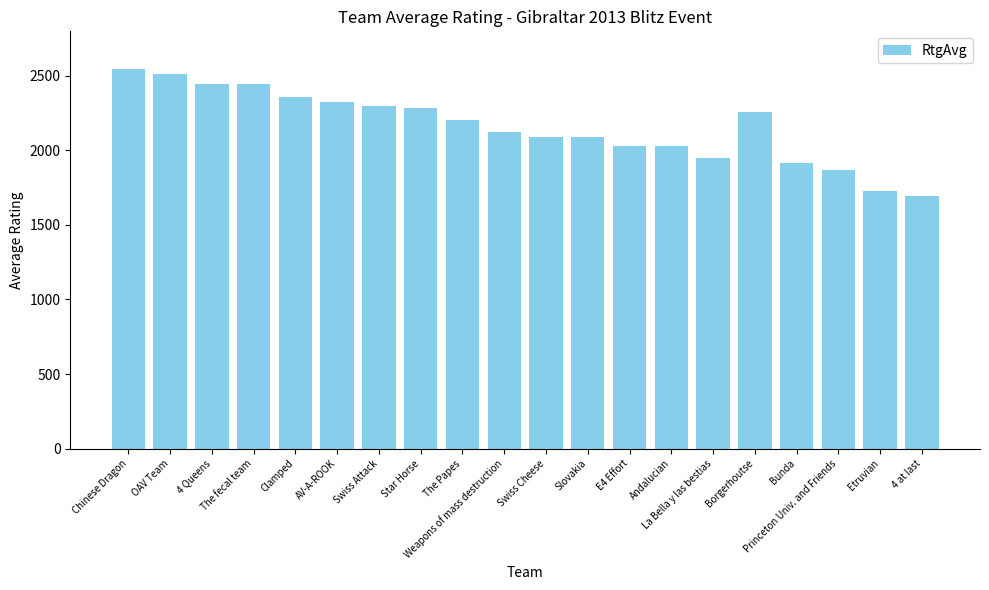

What is the sum of all values?

43178